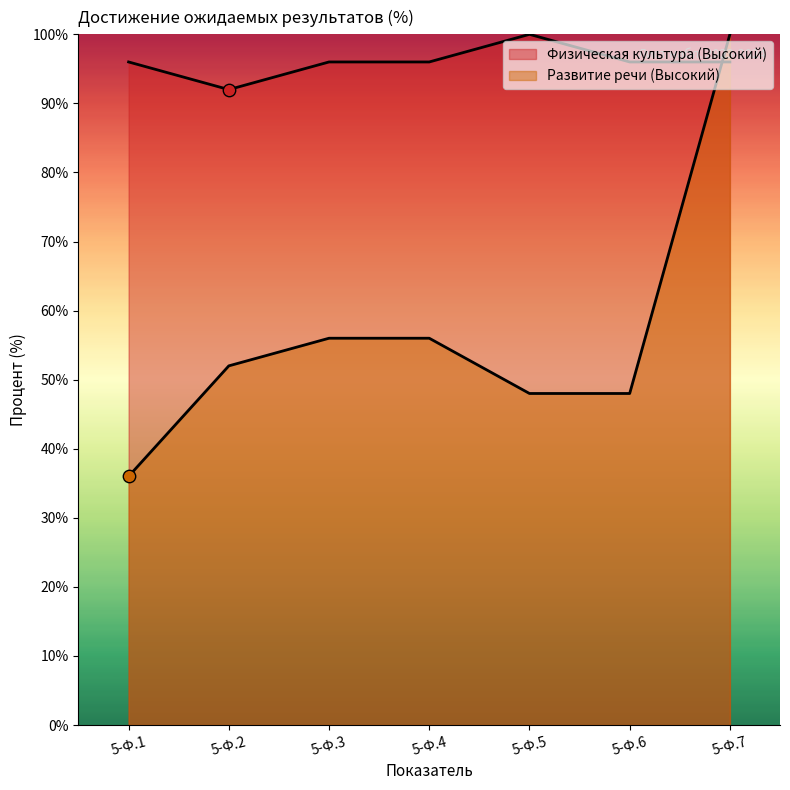

At how many categories does at least one series exceed 38?

7